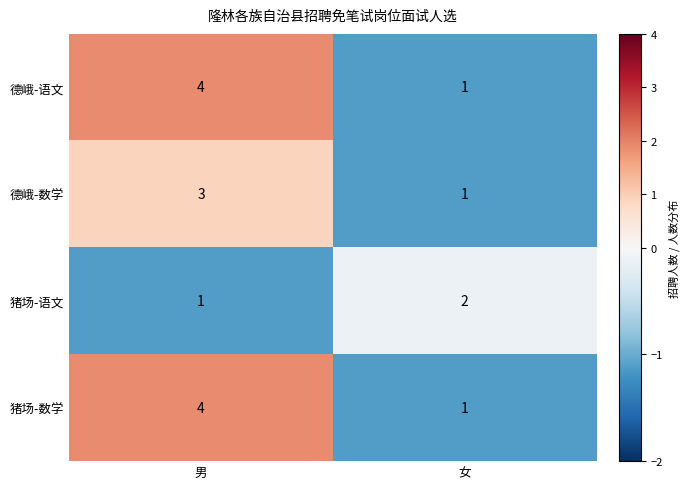

Rank the categories by 德峨-数学 value from highest to lowest.

男, 女